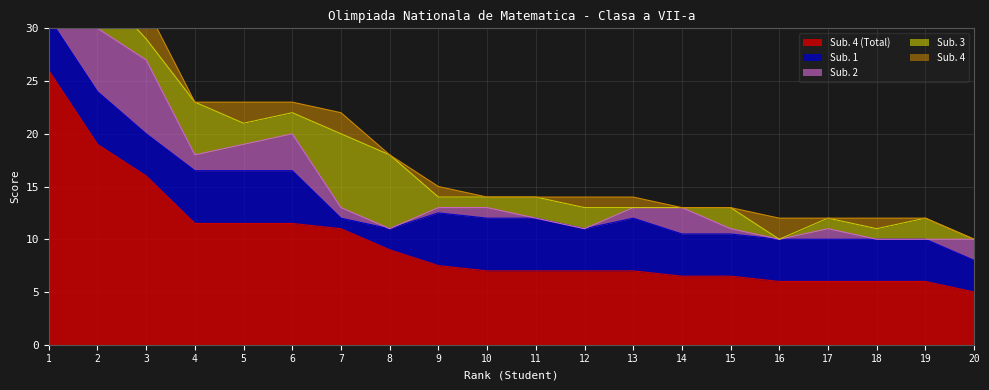

What is the value of the Sub. 3 point at the 18th from the left?

1.0